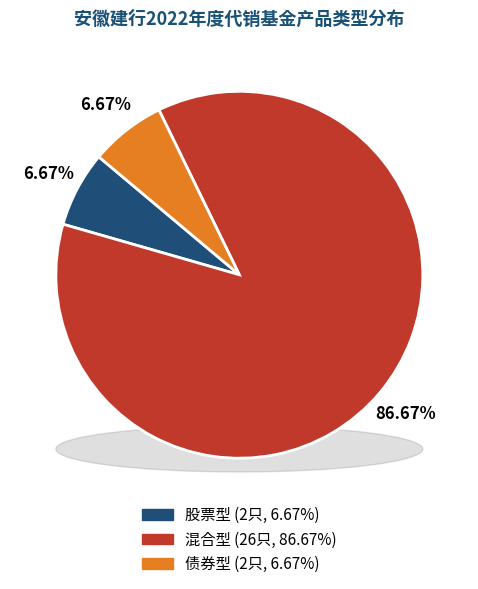

Rank the categories by value from lowest to highest.

股票型, 债券型, 混合型